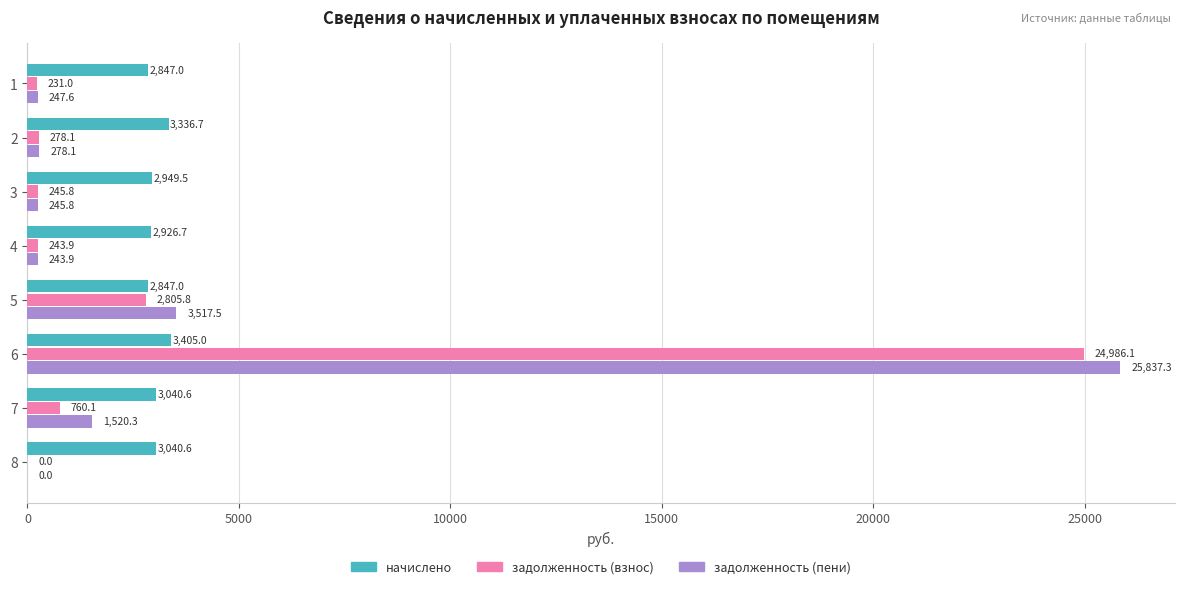

Which category has the highest value across all series?

6